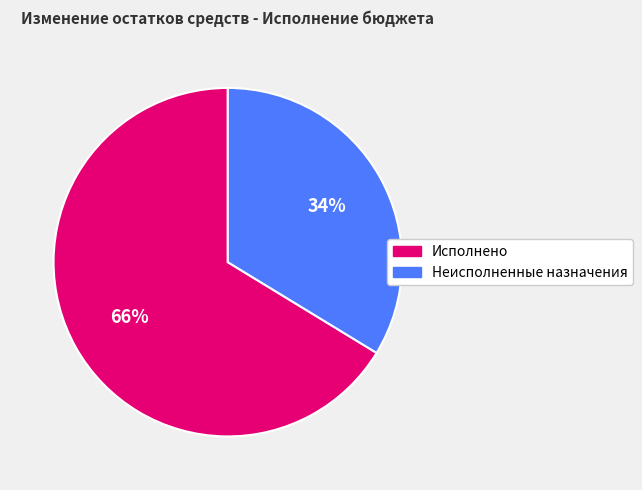

How many segments does this pie chart have?

2